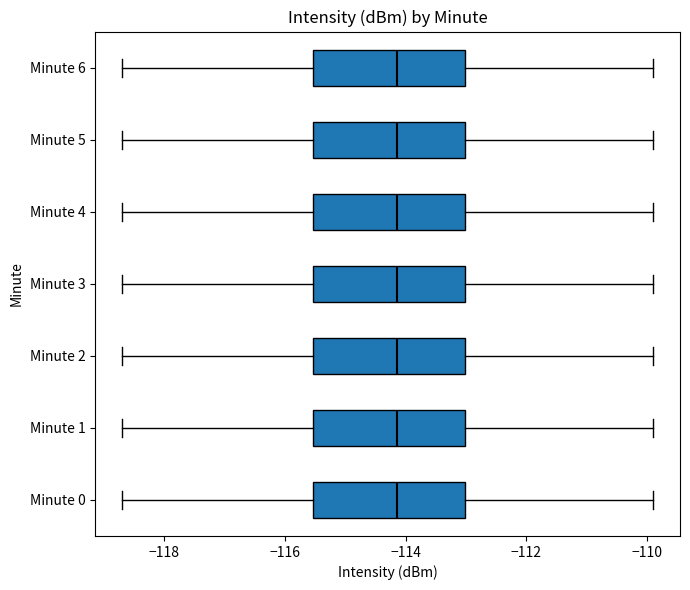

Where is the right edge of the box for Minute 1 on the x-axis? The values are not printed on the chart, so give them approximately, as read against the axis.

-113.0